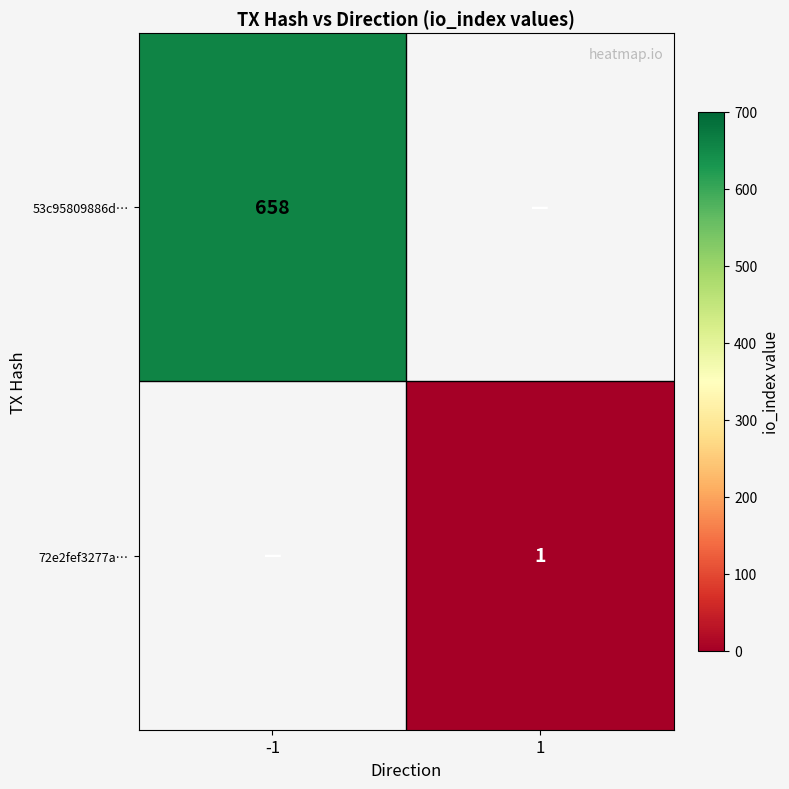

List the series in order of their overall mean, highest first.

53c95809886d…, 72e2fef3277a…